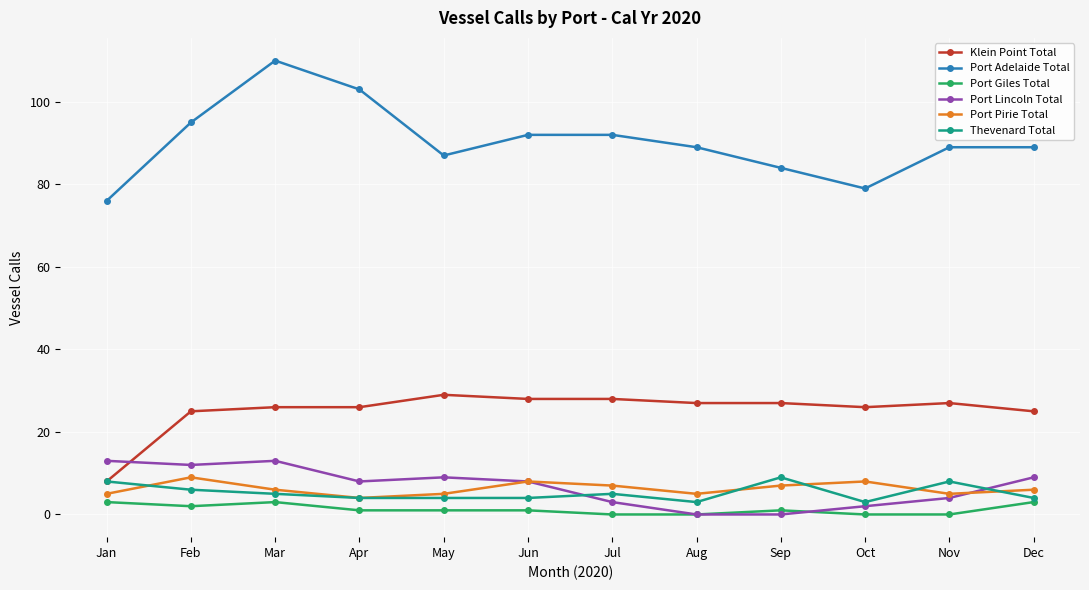

What is the difference between the second highest and minimum values in the Port Pirie Total series?

4